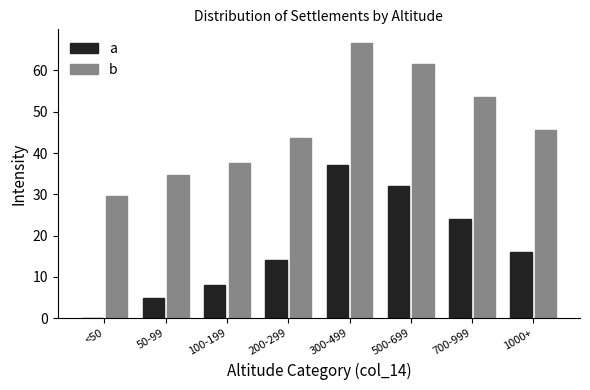

Reading left to right, extract all data points from this chart.

a: <50=0.0	50-99=5.0	100-199=8.0	200-299=14.0	300-499=37.0	500-699=32.0	700-999=24.0	1000+=16.0
b: <50=29.6	50-99=34.6	100-199=37.6	200-299=43.6	300-499=66.6	500-699=61.6	700-999=53.6	1000+=45.6